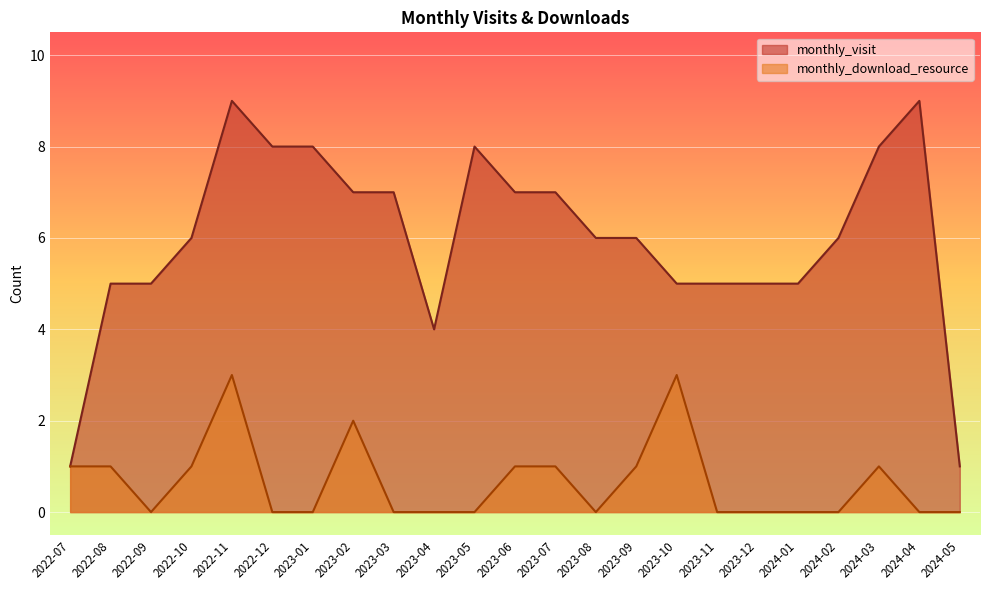

At which category is the sum across all series the highest?

2022-11